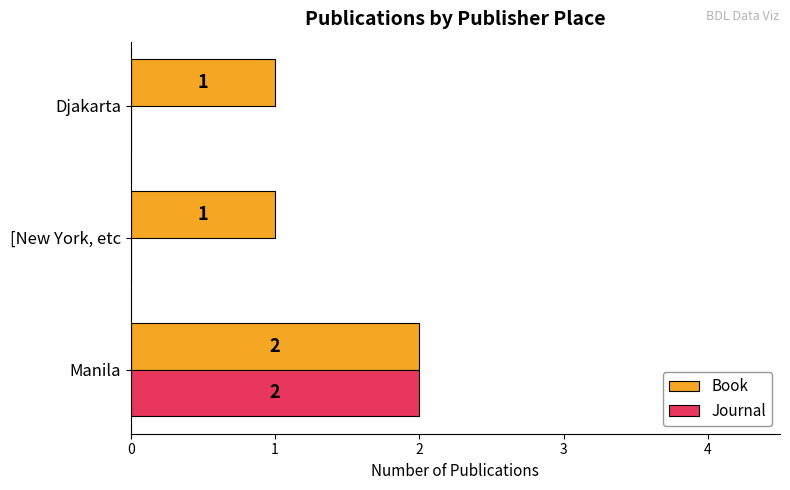

What is the sum of all Journal values?

2